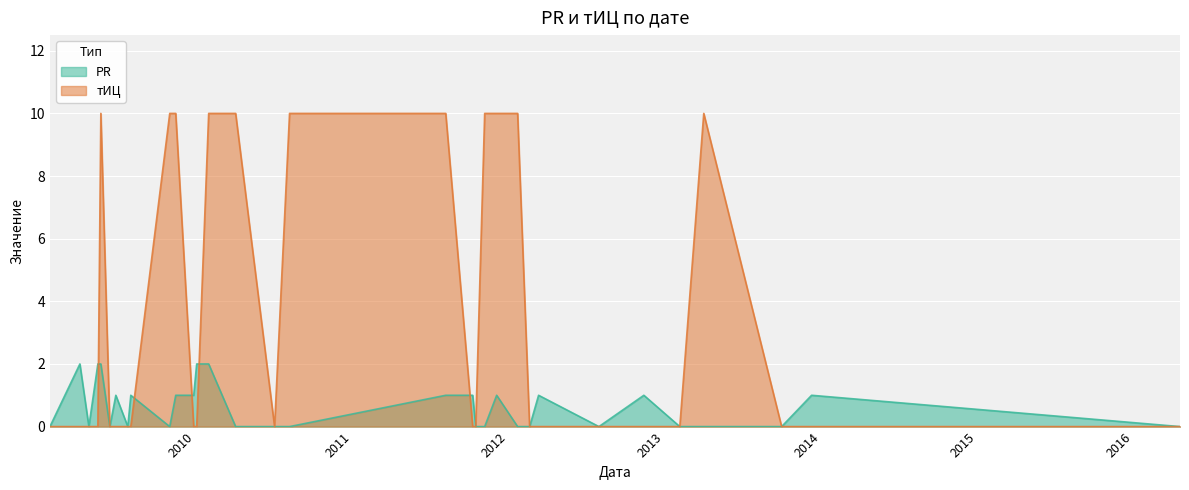

The тИЦ series shows 10 at 2010-08-08. True or false?

True